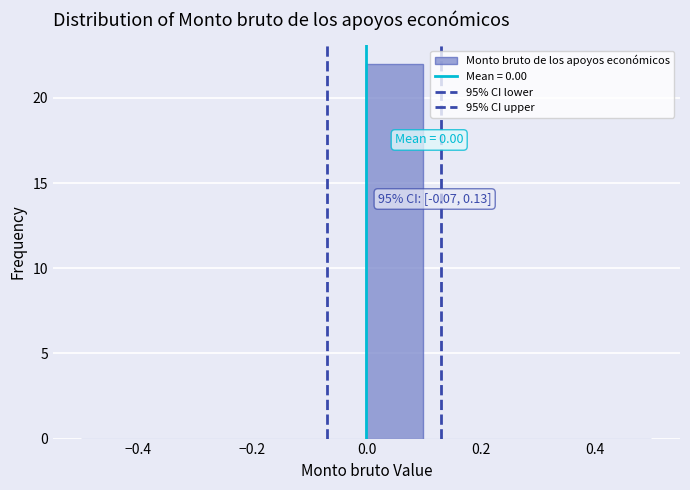

Over which range of the x-axis is the bar tallest?

0.0 to 0.1